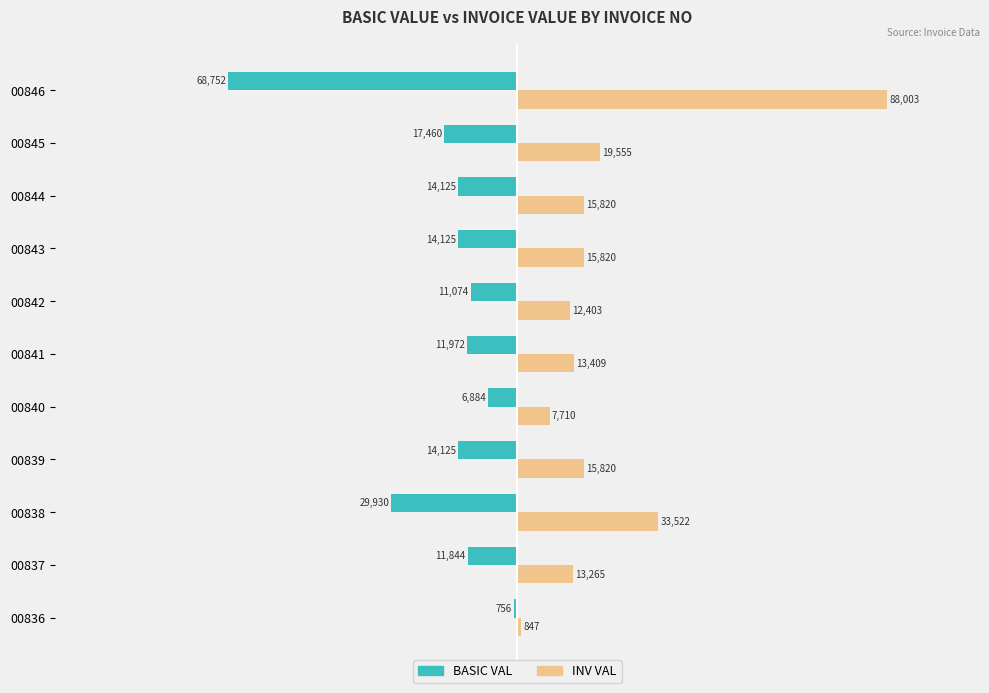

At which category does the chart reach its peak across all series?

00846